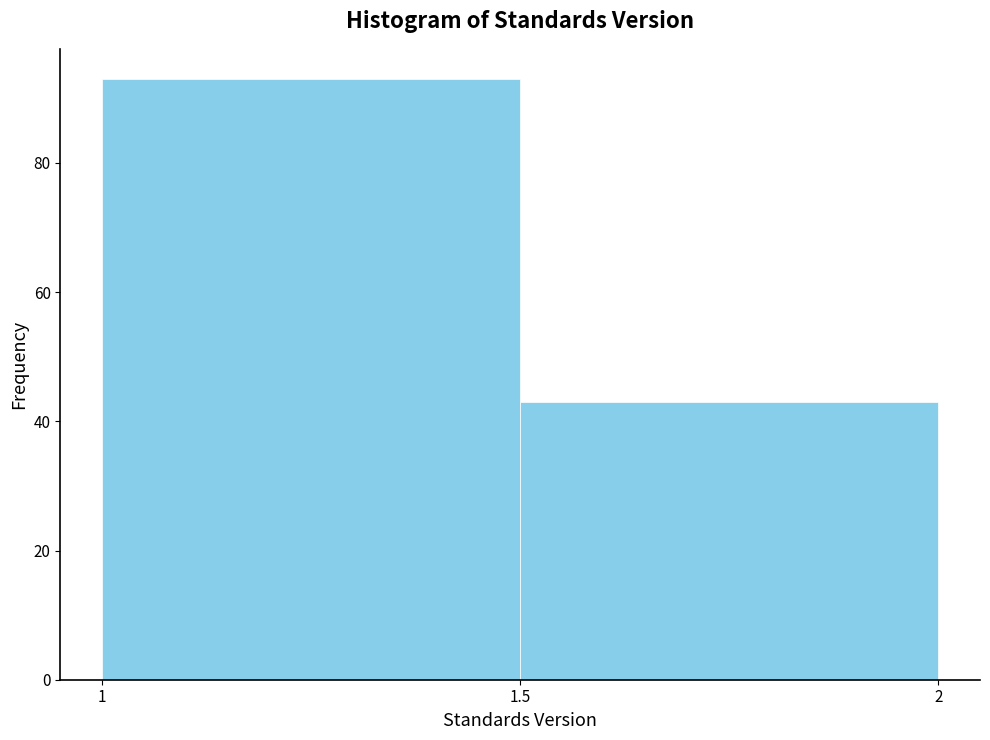

How tall is the bar that spans 1.5 to 2 on the x-axis? The values are not printed on the chart, so give them approximately, as read against the axis.

44